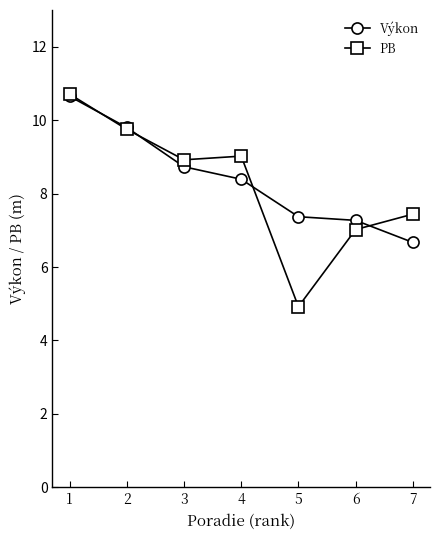

True or false: Výkon has more than 1 interior local peaks.

False